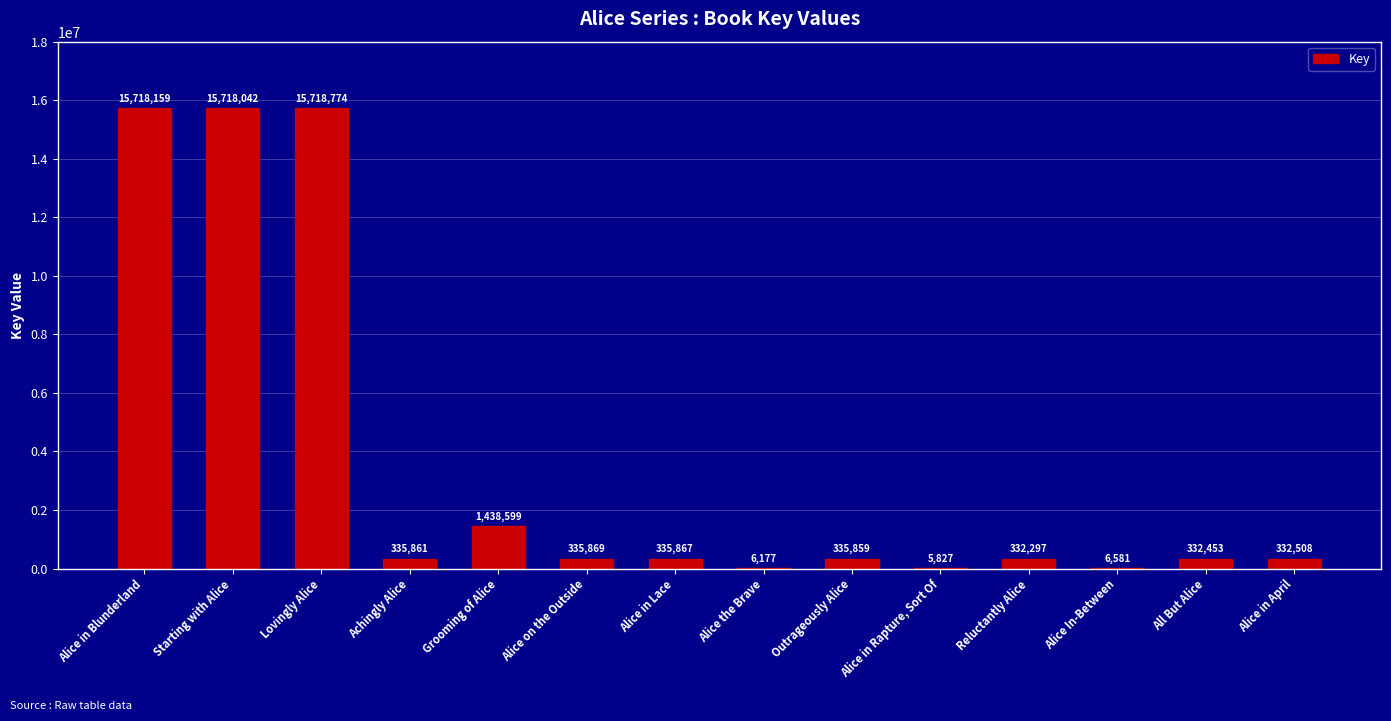

What is the sum of all values?

50952873